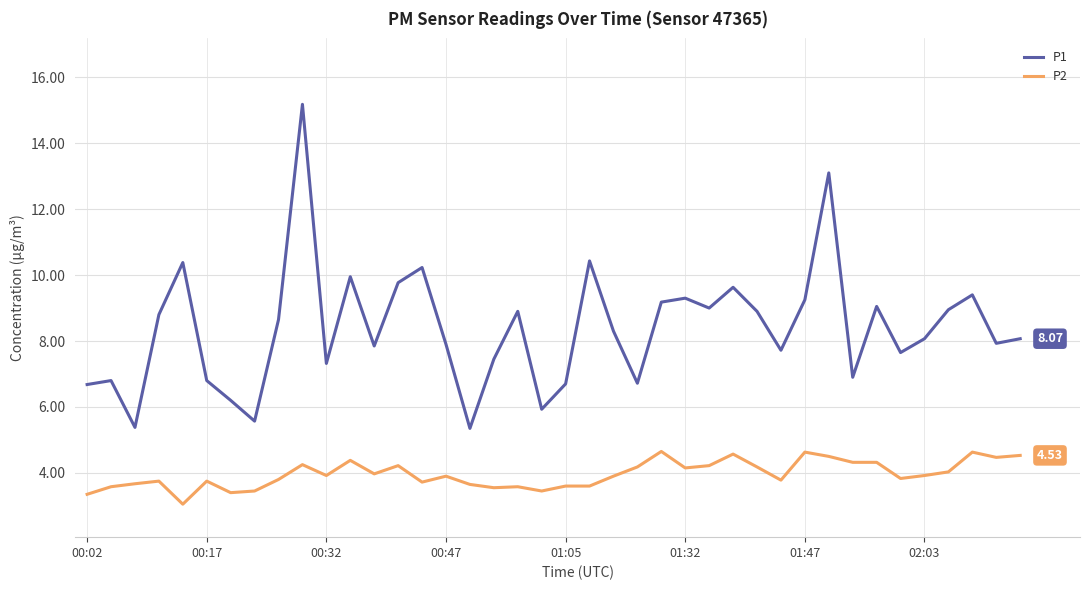

What is the difference between the maximum and minimum values in the P1 series?

9.8